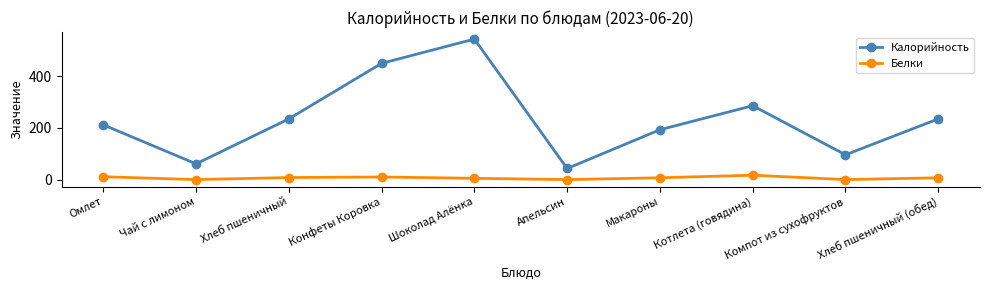

What is the total value across all series at Компот из сухофруктов?

96